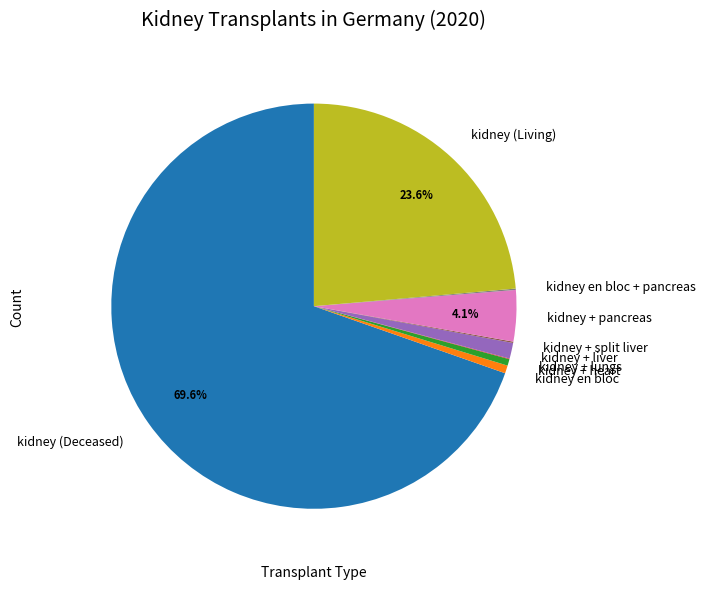

Does any single category account for the majority?

Yes